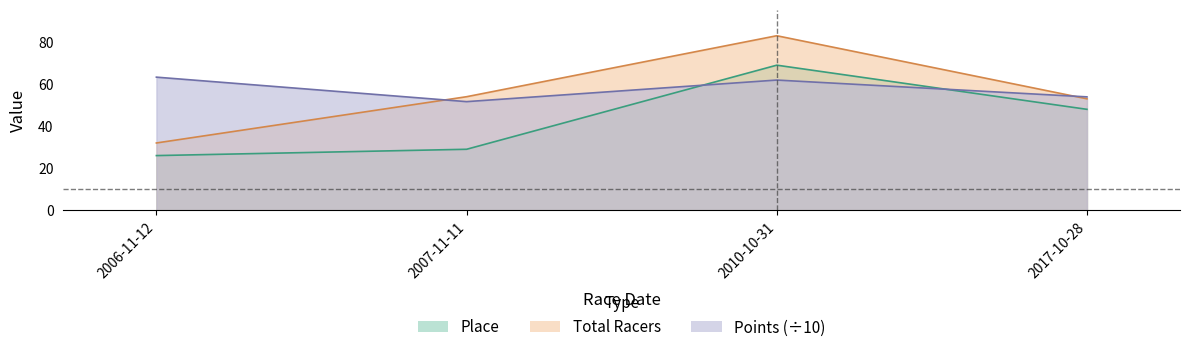

After their last crossing, which series has the higher values: Place or Points?

Points